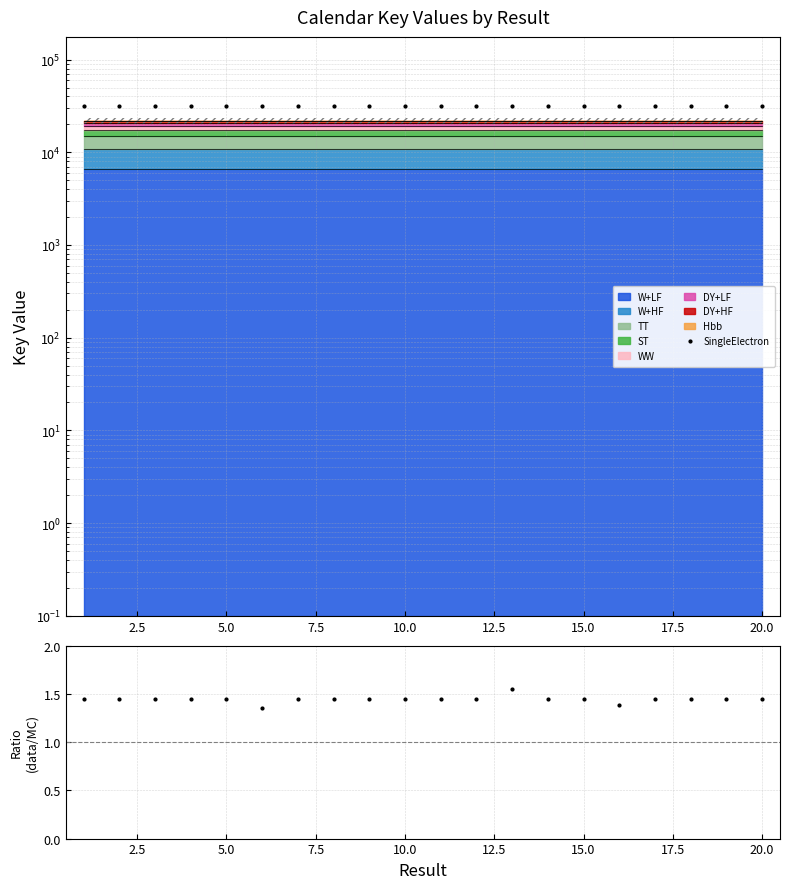

Is this an area chart (filled region under the line)?

No